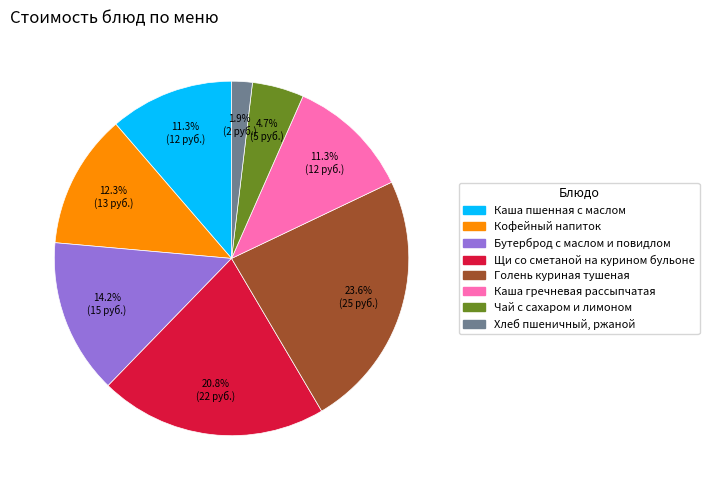

Does Чай с сахаром и лимоном represent more than half of the total?

No